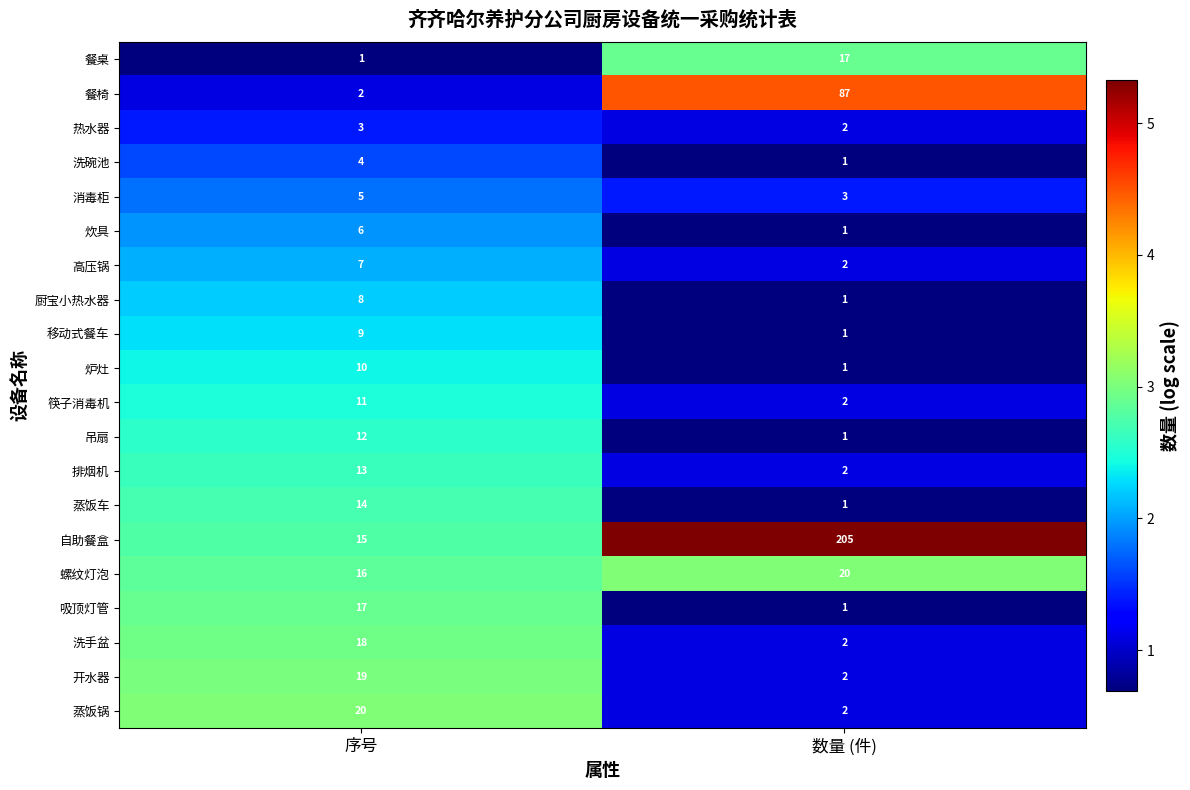

Between 序号 and 数量 (件), which series saw the biggest shift?

自助餐盒